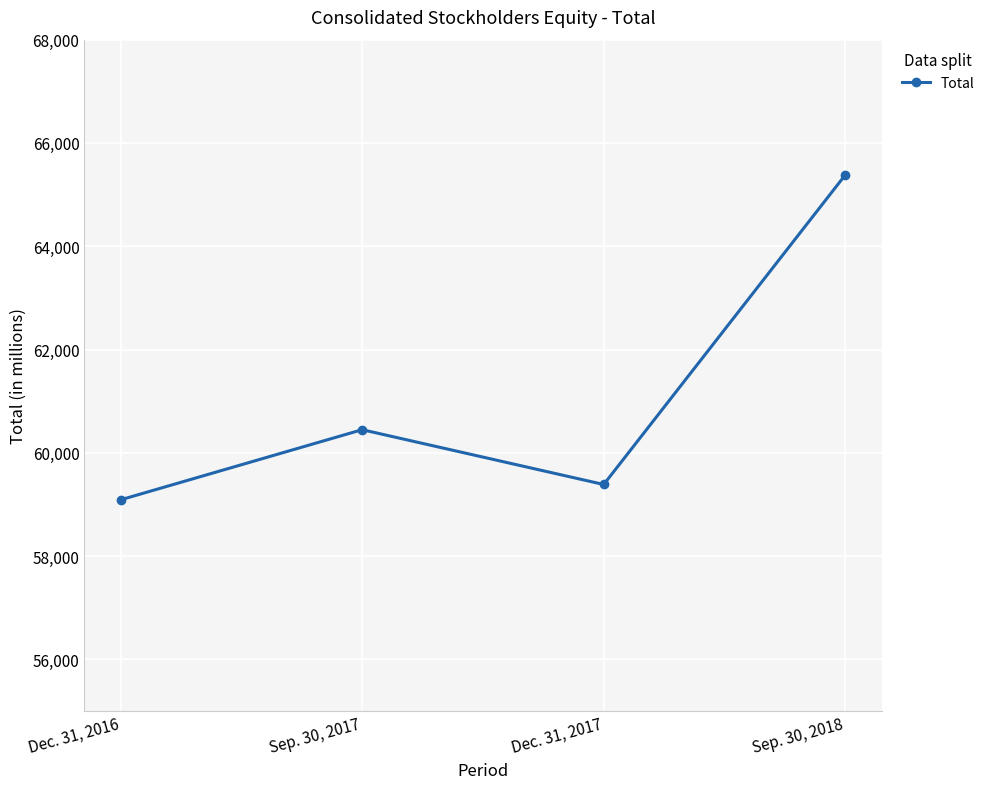

Reading left to right, list all the values displayed in this chart.

59090	60448	59387	65382